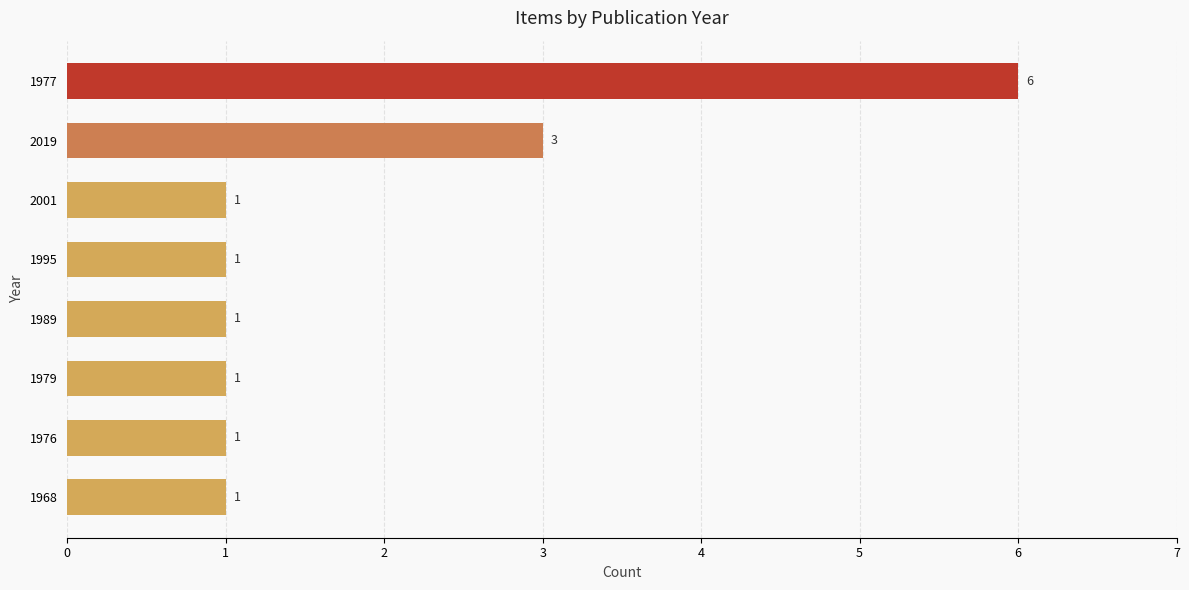

Which has a higher value, 2019 or 1995?

2019